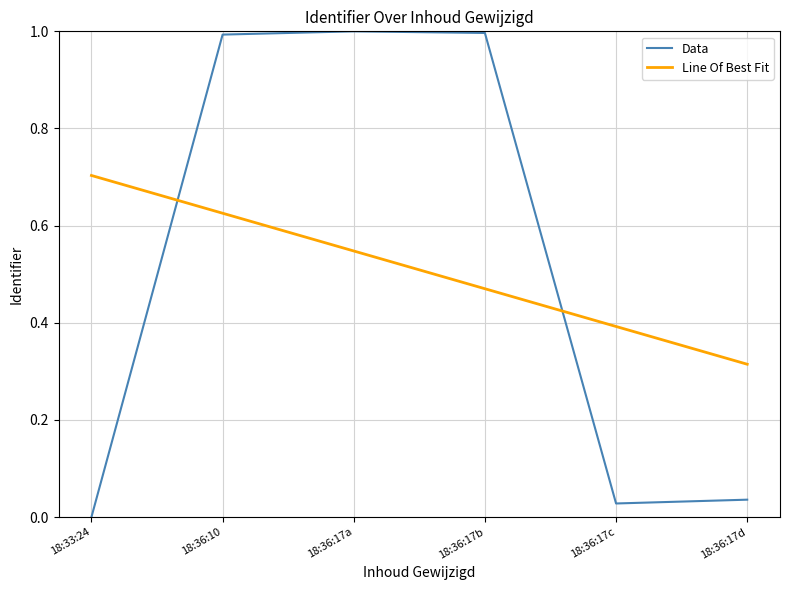

What position from the right is 18:33:24?

6